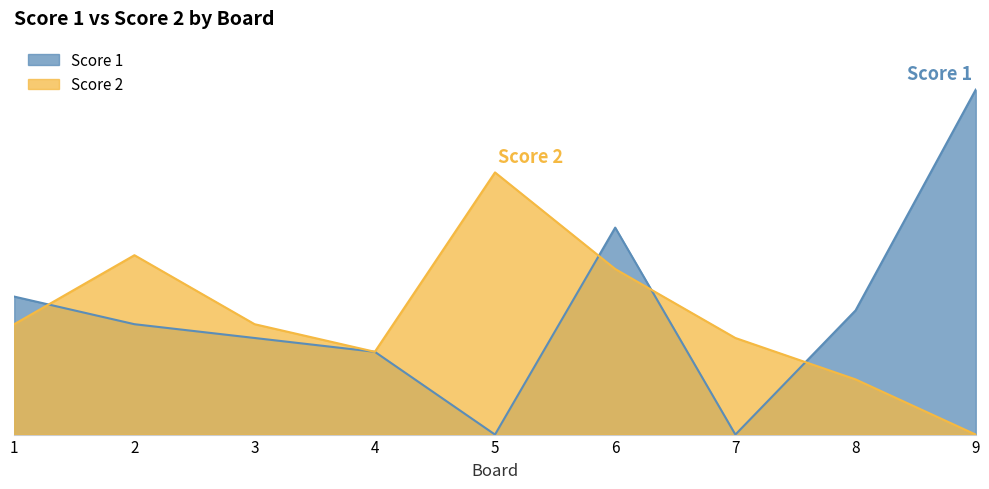

Reading right to left, extract all data points from this chart.

Score 1: 25	9	0	15	0	6	7	8	10
Score 2: 0	4	7	12	19	6	8	13	8